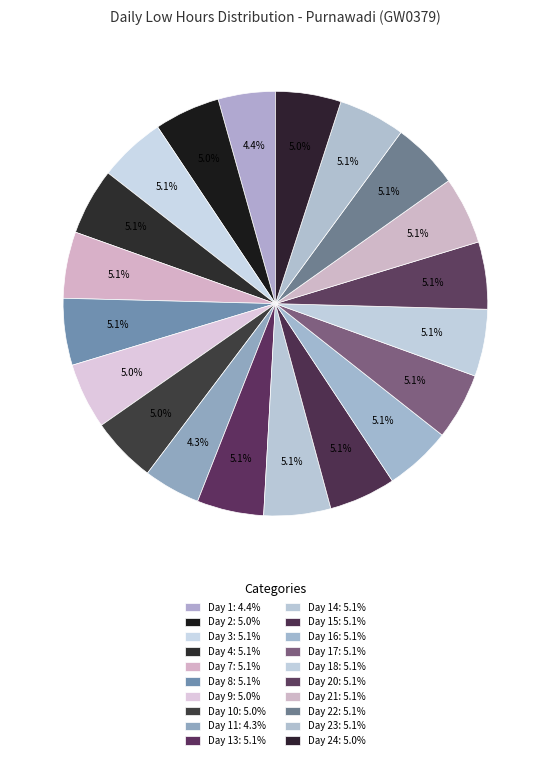

To the nearest percent, what is the difference between the largest and smallest slice percentages?

1%